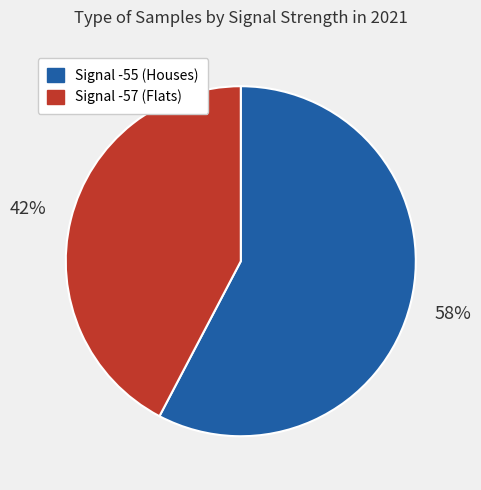

Is there a majority slice in this chart?

Yes